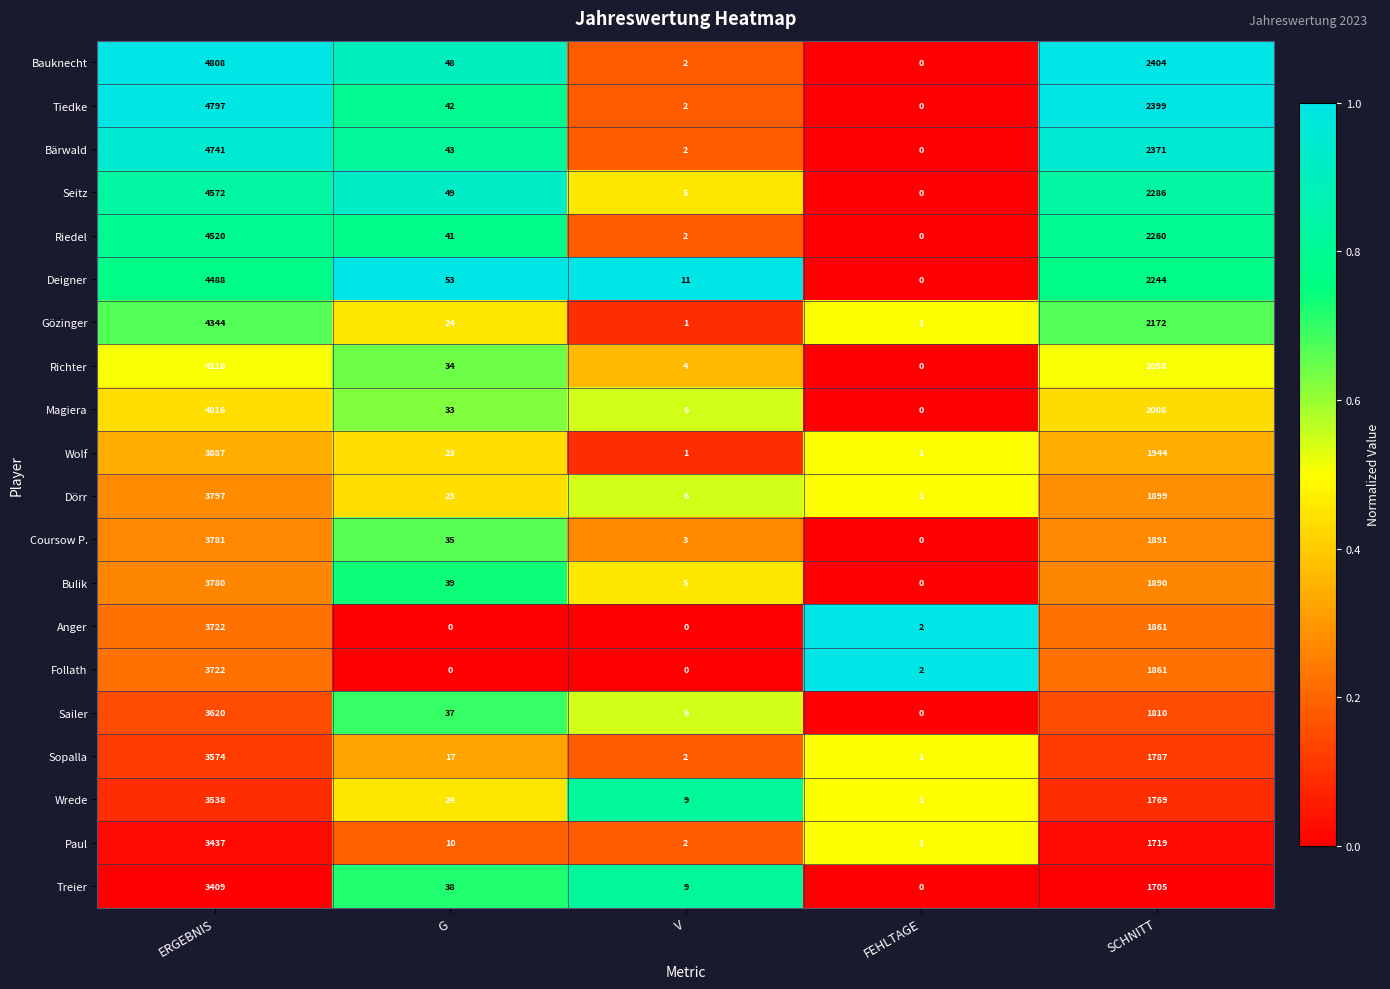

What is the difference between the maximum and minimum values in the Seitz series?

4572